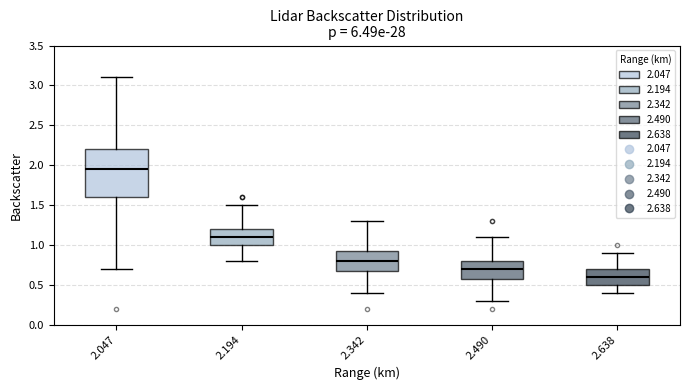

Reading left to right, read every box against the y-axis: the position of its median line, the range the box covers, and the ends of its whiskers. The values are not printed on the chart, so give them approximately, as read against the axis.

2.047: median 1.95, box 1.60 to 2.20, whiskers 0.70 to 3.10
2.194: median 1.10, box 1.00 to 1.20, whiskers 0.80 to 1.50
2.342: median 0.80, box 0.70 to 0.95, whiskers 0.40 to 1.30
2.490: median 0.70, box 0.60 to 0.80, whiskers 0.30 to 1.10
2.638: median 0.60, box 0.50 to 0.70, whiskers 0.40 to 0.90